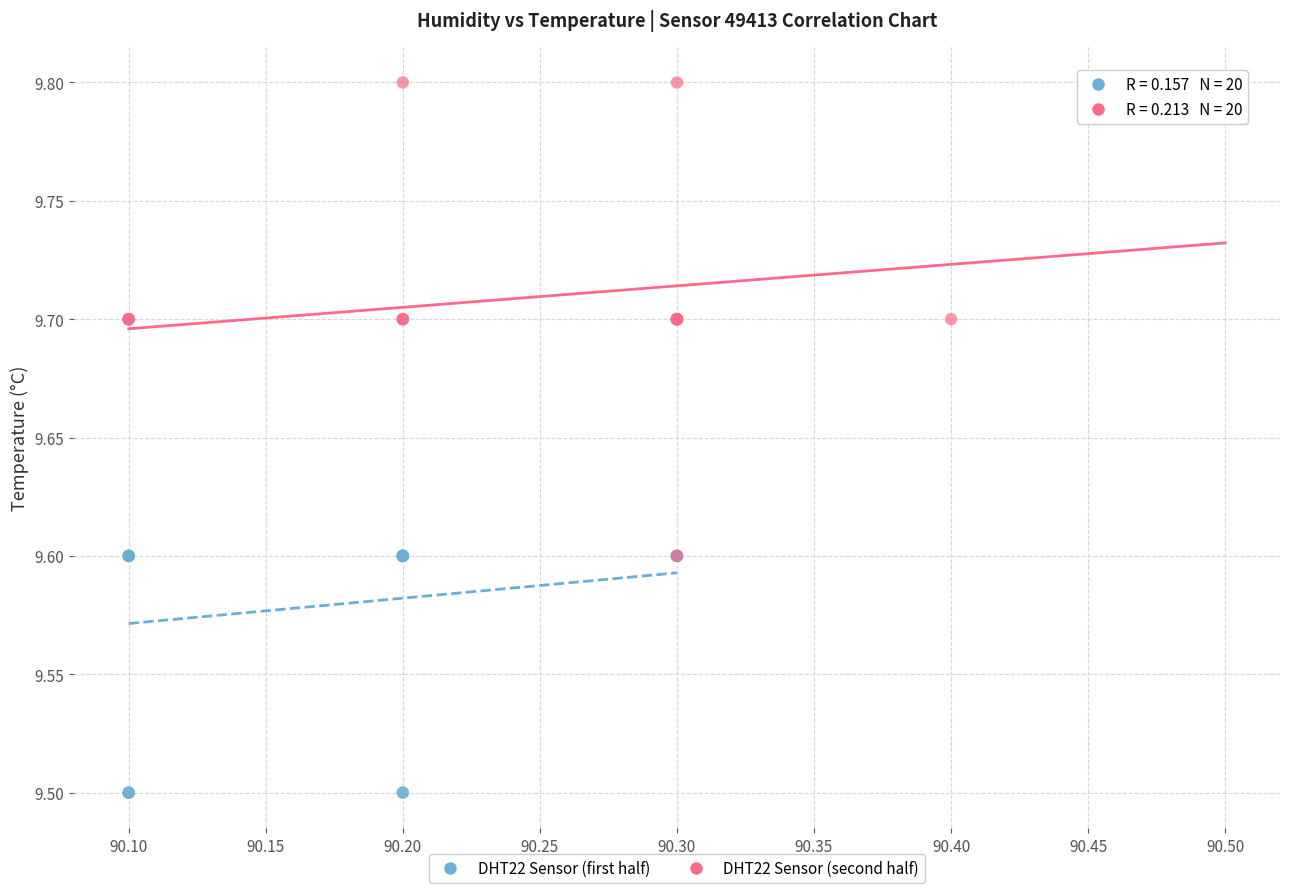

Which series contains the highest Y value?

DHT22 Sensor (second half)